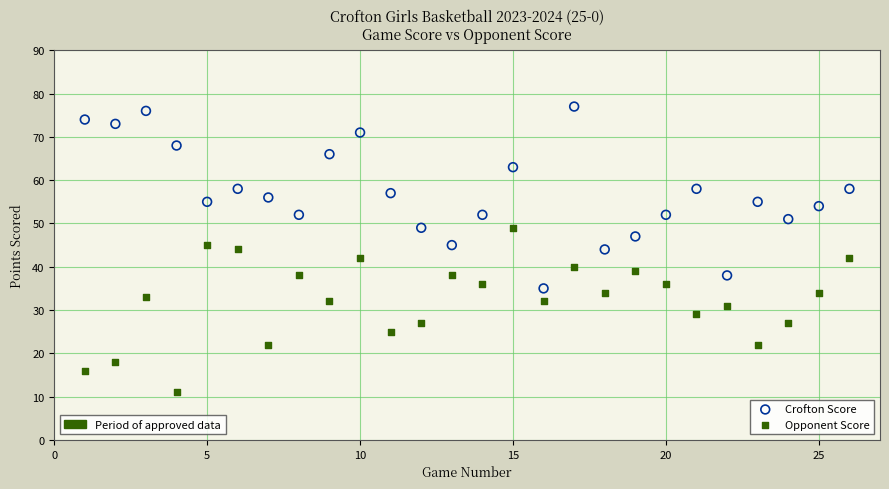

Across all data points, what is the range of X values (max minus min)?

25